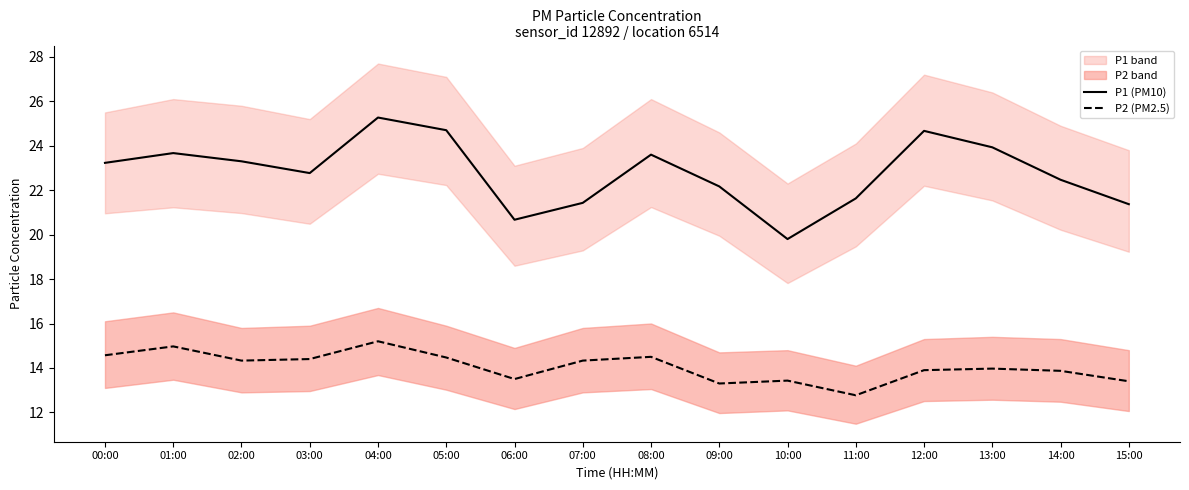

What is the sum of the P2 (PM2.5) values at 09:00 and 10:00?

26.7